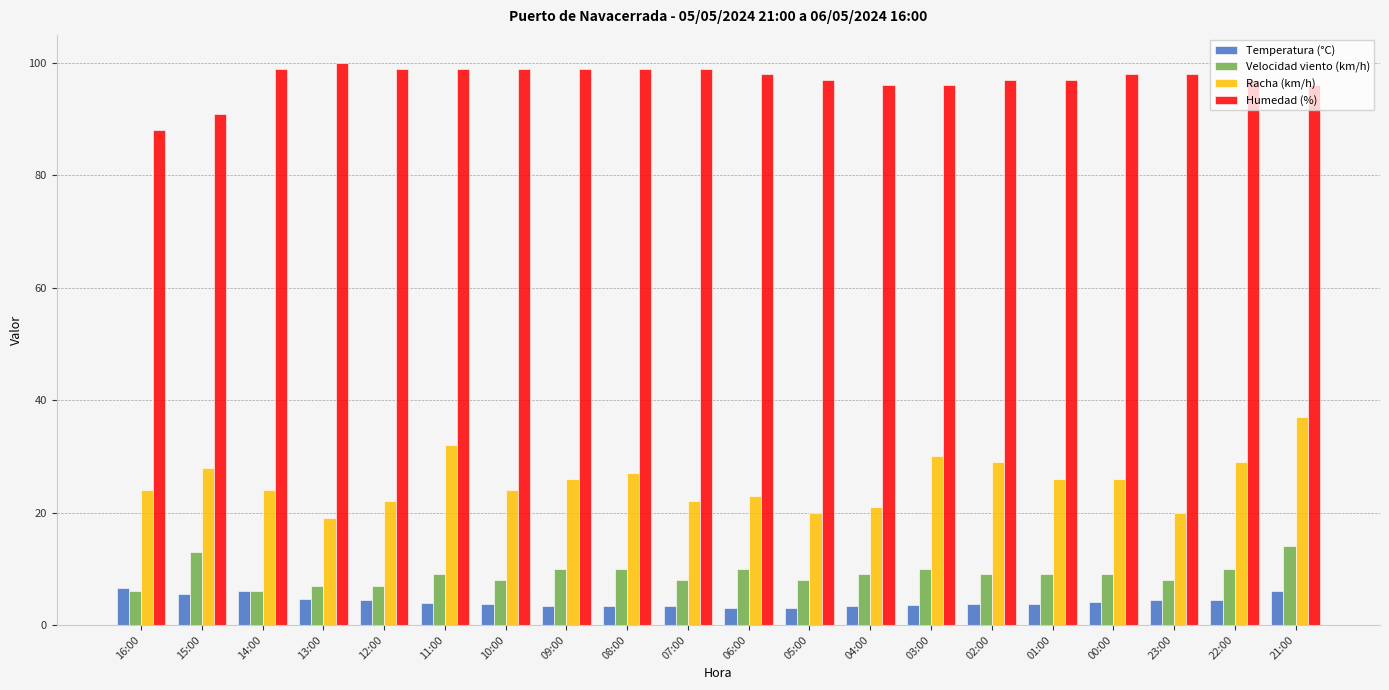

What is the smallest value displayed?

3.0